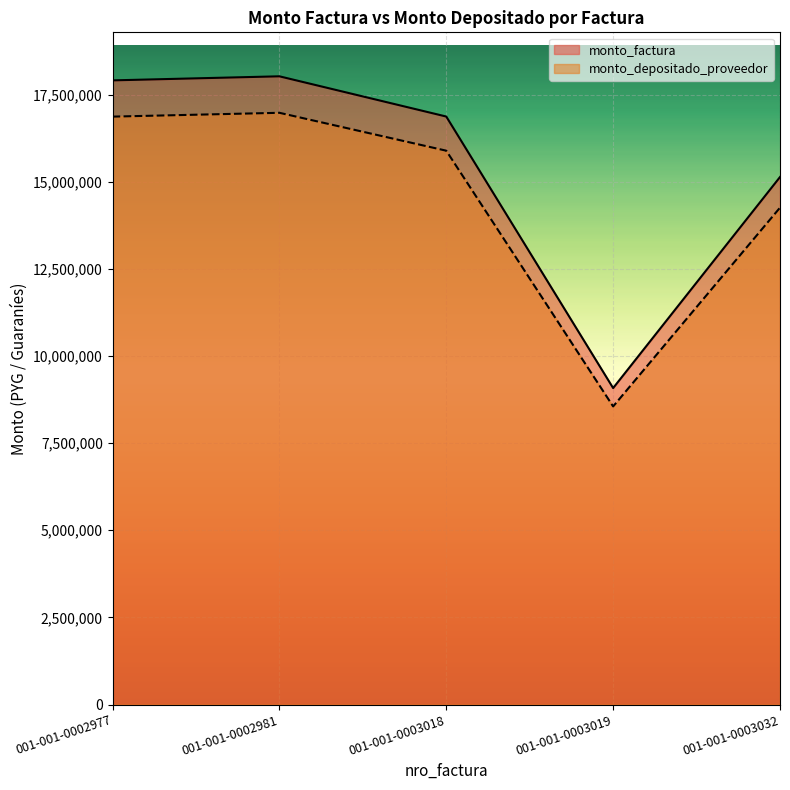

Which series changed the most between 001-001-0003019 and 001-001-0003032?

monto_factura